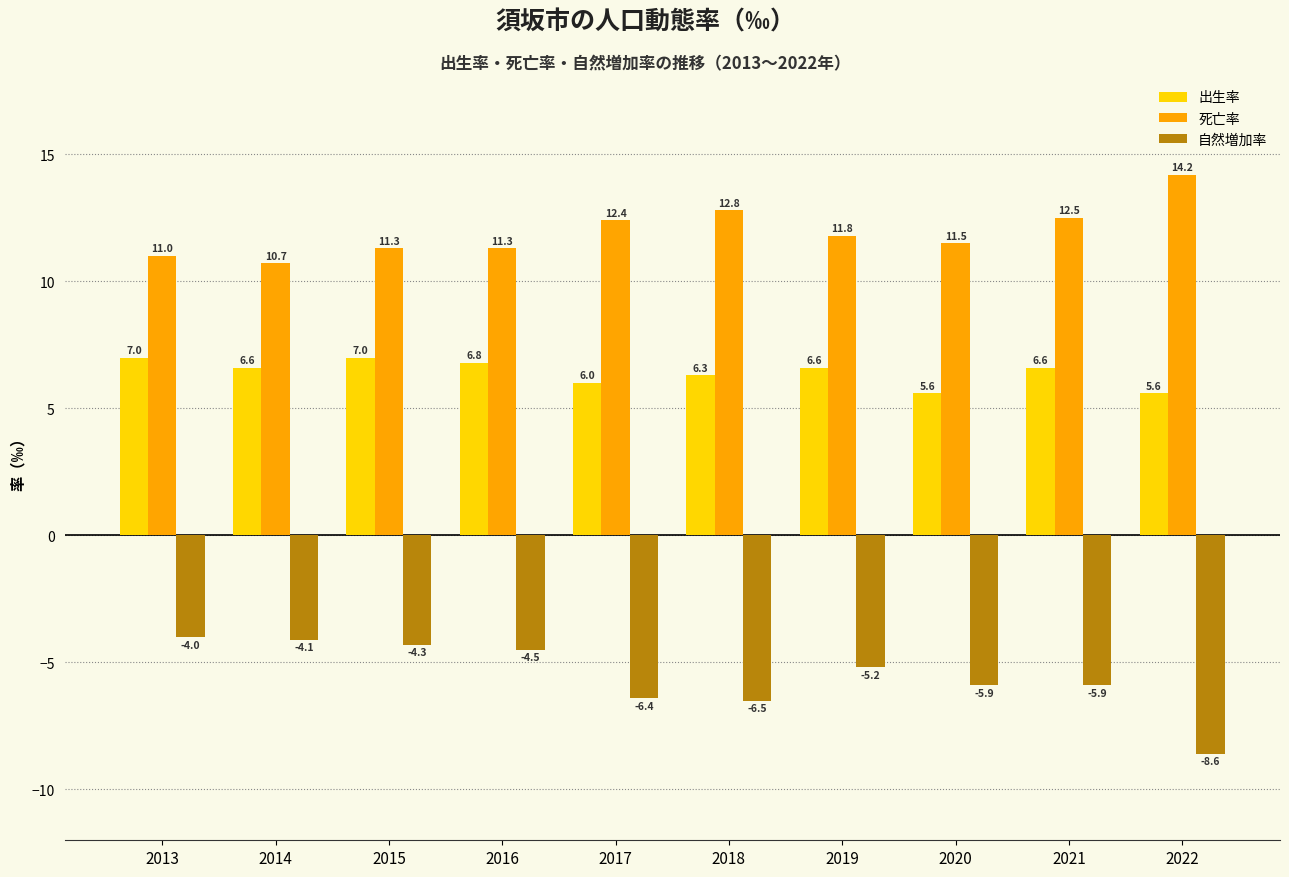

What is the value of the 出生率 bar at the 10th from the left?

5.6